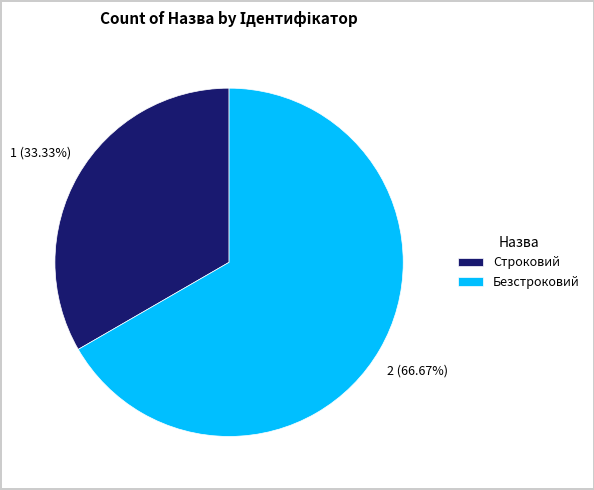

What percentage is NOT represented by Безстроковий?

33.3%